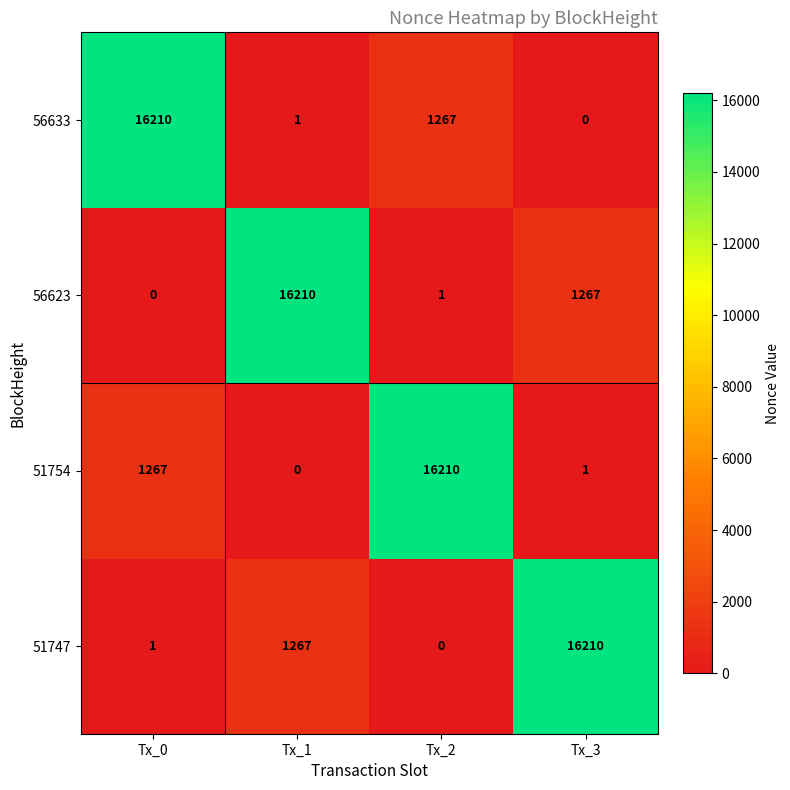

Reading left to right, list all the values displayed in this chart.

56633: Tx_0=16210	Tx_1=1	Tx_2=1267	Tx_3=0
56623: Tx_0=0	Tx_1=16210	Tx_2=1	Tx_3=1267
51754: Tx_0=1267	Tx_1=0	Tx_2=16210	Tx_3=1
51747: Tx_0=1	Tx_1=1267	Tx_2=0	Tx_3=16210